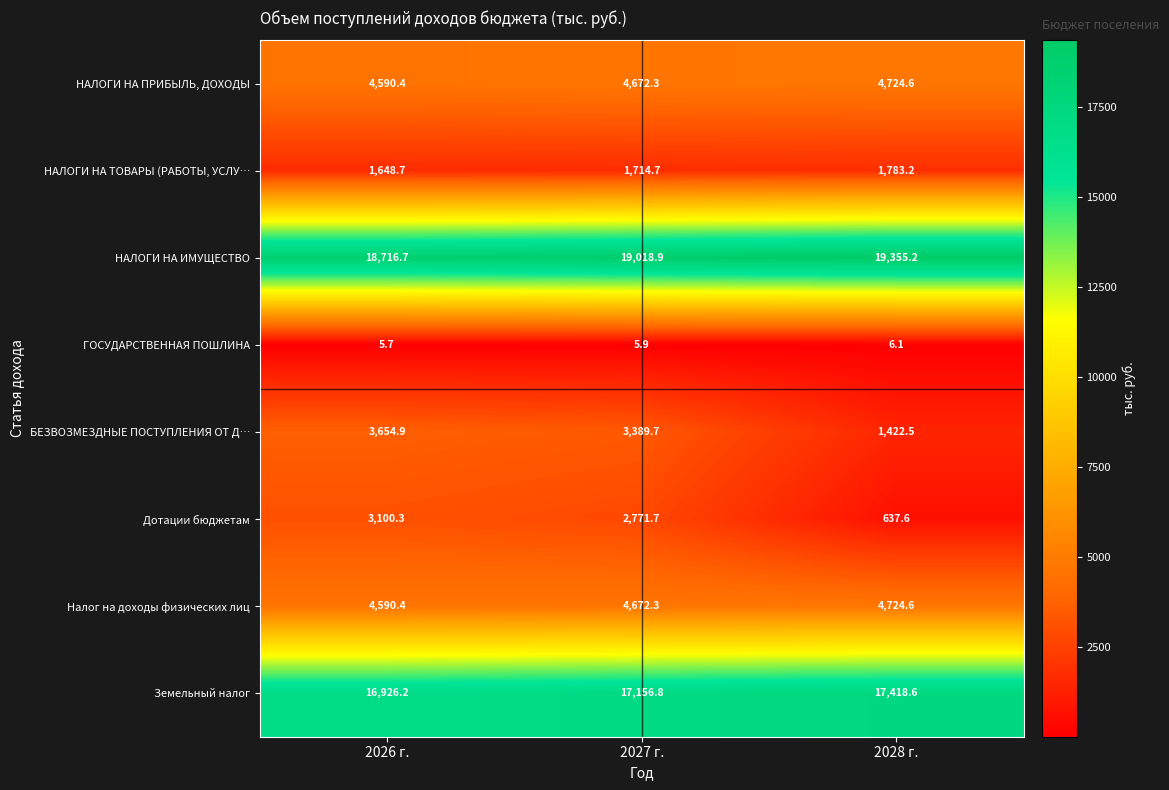

At which label does Дотации бюджетам first exceed 2771?

2026 г.